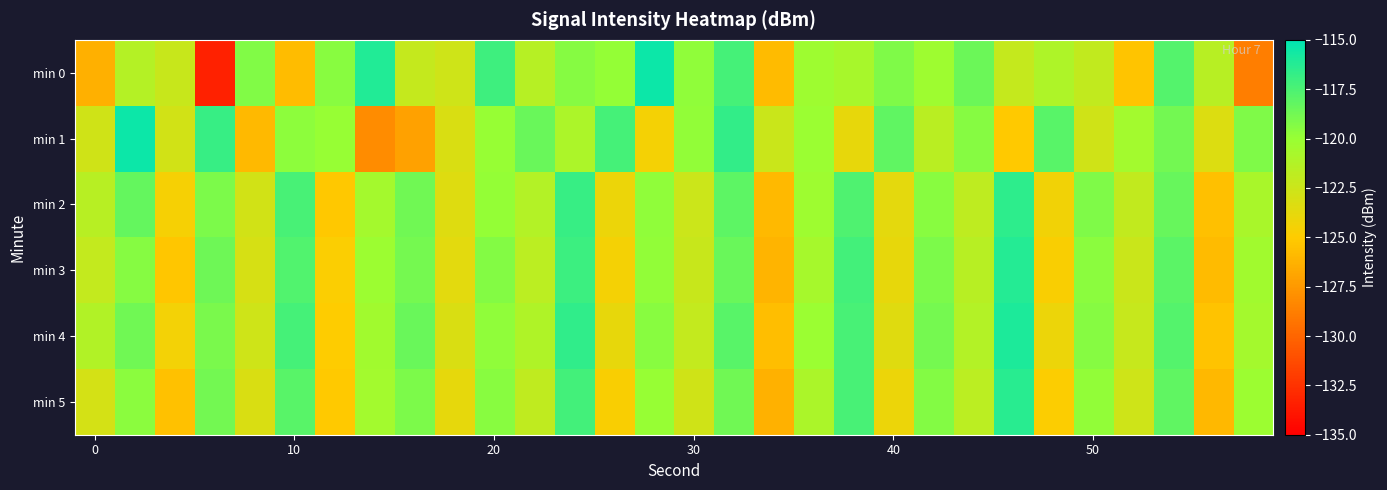

Which series has the largest range (max minus min)?

min 0